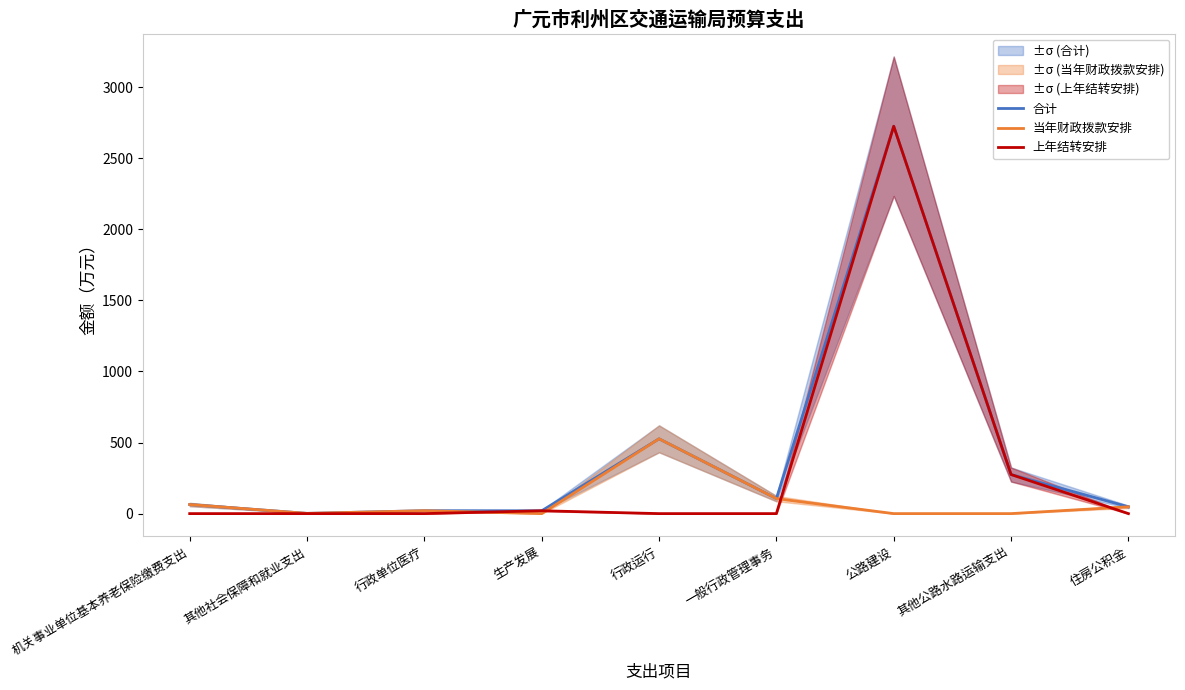

How many lines are shown in the chart?

3